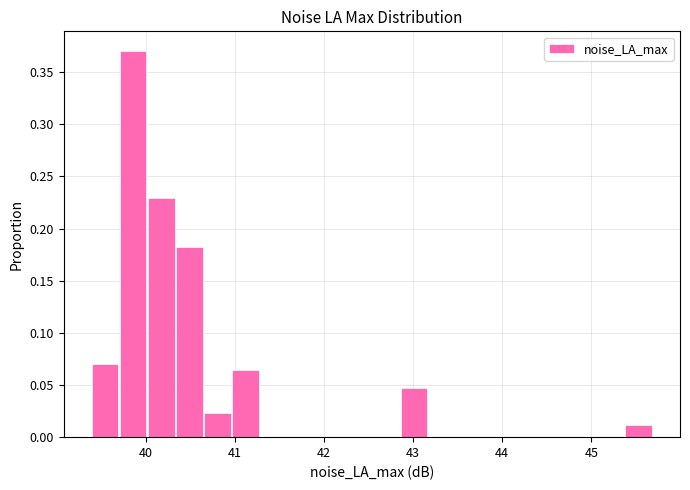

Read against the x-axis, roughly where is the centre of the tallest bar?

39.9